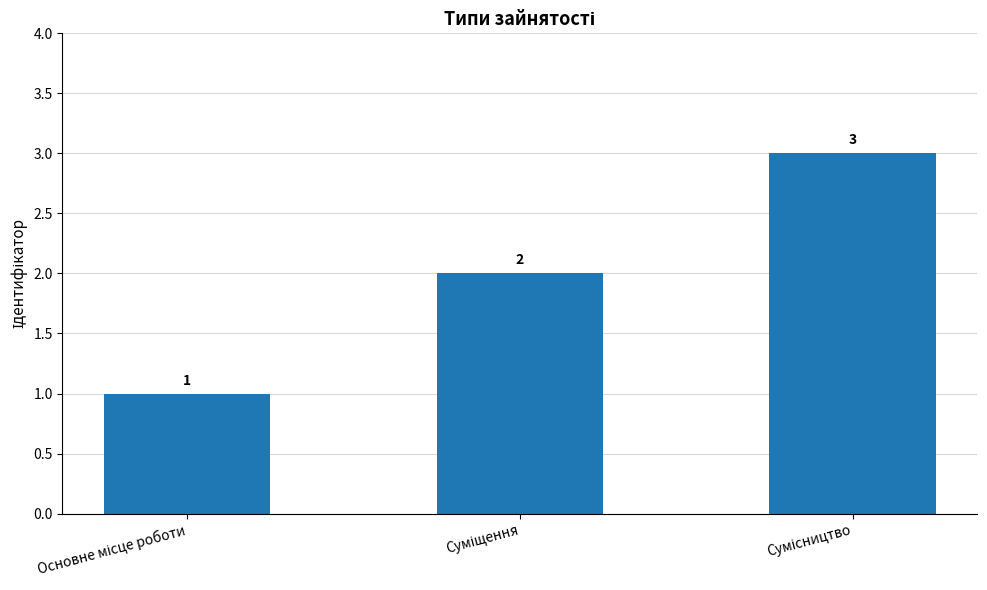

What is the value of the 3rd bar from the left?

3